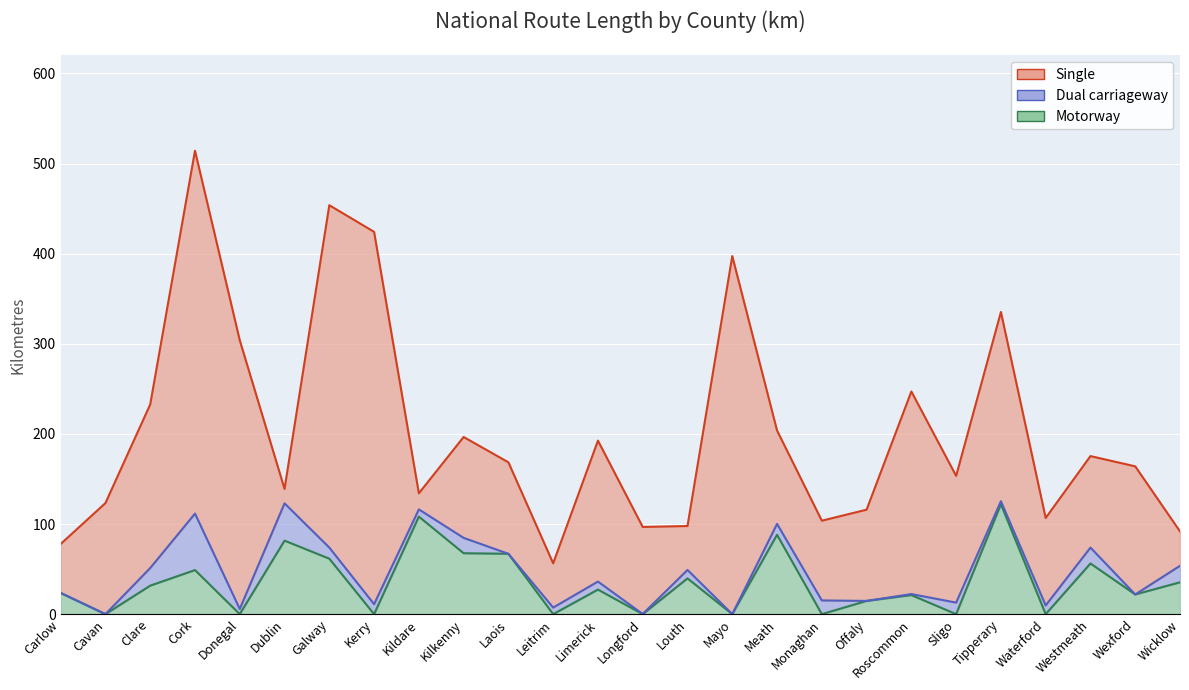

Reading left to right, what are all the values shown in this chart?

Single: 54.3	123.3	181.5	402.7	298.2	16.0	379.9	413.2	17.9	111.9	101.5	49.1	156.4	96.6	48.8	397.3	103.6	88.5	101.2	224.8	140.6	210.0	97.1	101.5	142.1	38.1
Dual carriageway: 0.0	0.0	19.5	62.7	5.7	41.4	12.3	11.1	8.0	17.0	0.0	7.3	8.9	0.2	9.3	0.0	12.1	15.2	0.0	1.2	12.8	3.3	9.7	17.6	0.0	18.3
Motorway: 23.5	0.0	31.6	48.9	0.0	81.6	61.5	0.0	108.2	67.6	67.0	0.0	27.2	0.0	39.7	0.0	88.1	0.0	14.7	21.1	0.0	122.0	0.0	56.2	21.9	35.3